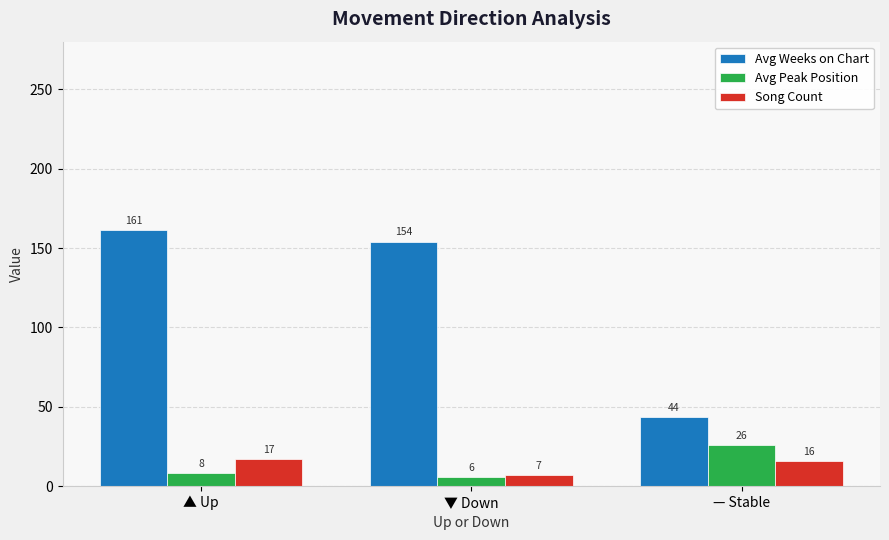

At which category is the sum across all series the highest?

▲ Up